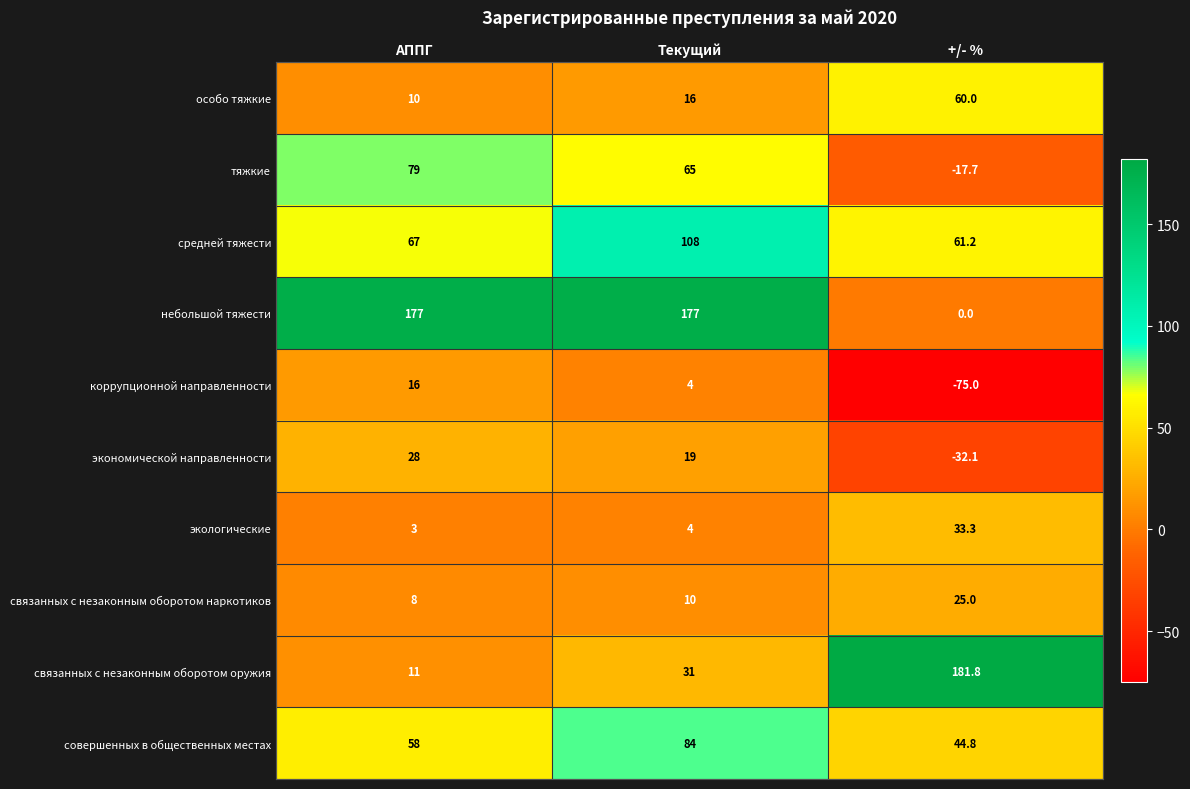

What is the total value across all series at АППГ?

457.0